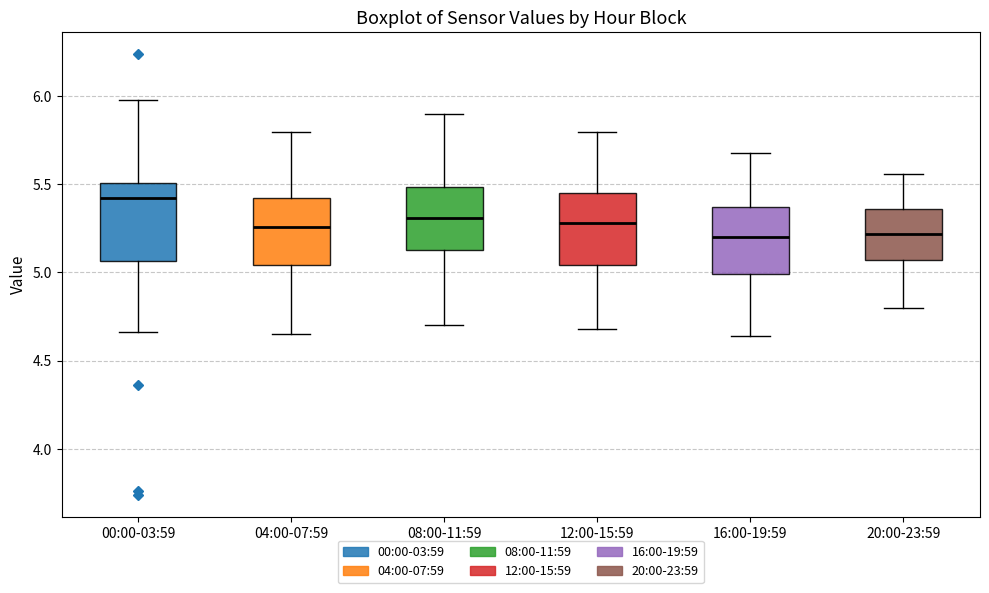

Where does the lower whisker of the box for 04:00-07:59 end on the y-axis? The values are not printed on the chart, so give them approximately, as read against the axis.

4.65